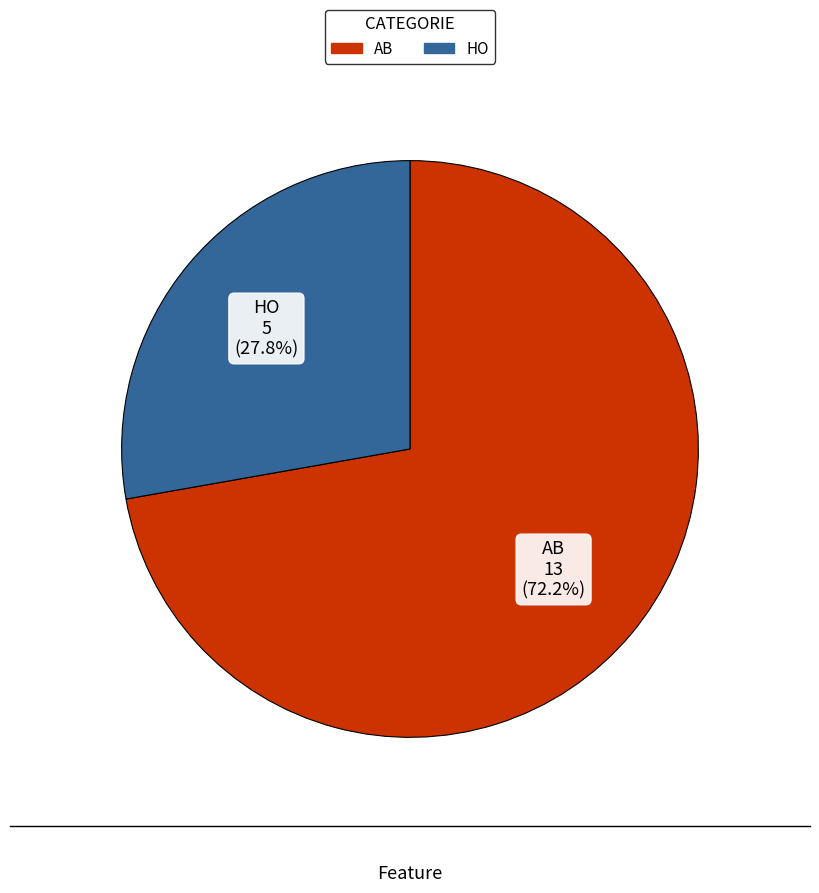

To the nearest percent, what is the combined percentage of HO and AB?

100%